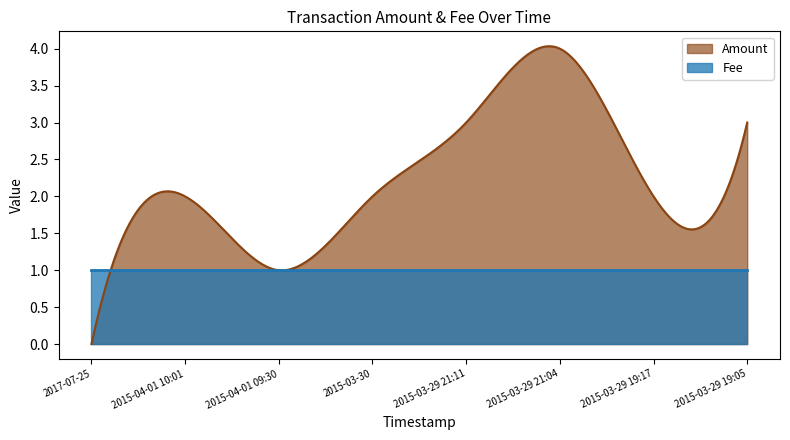

What position from the right is 2015-04-01 09:30?

6